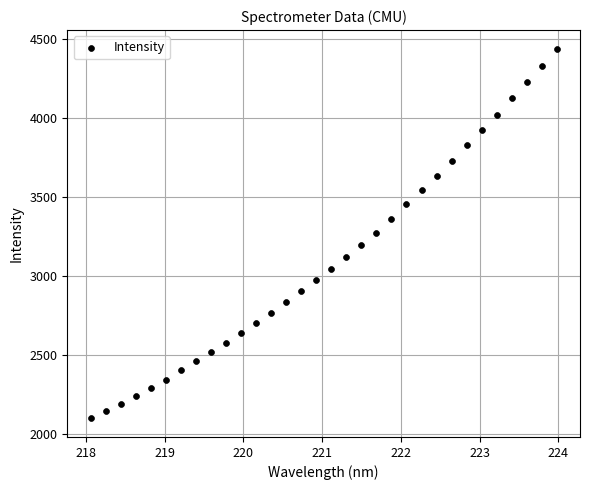

What is the range of Y values (max minus min)?

2345.1